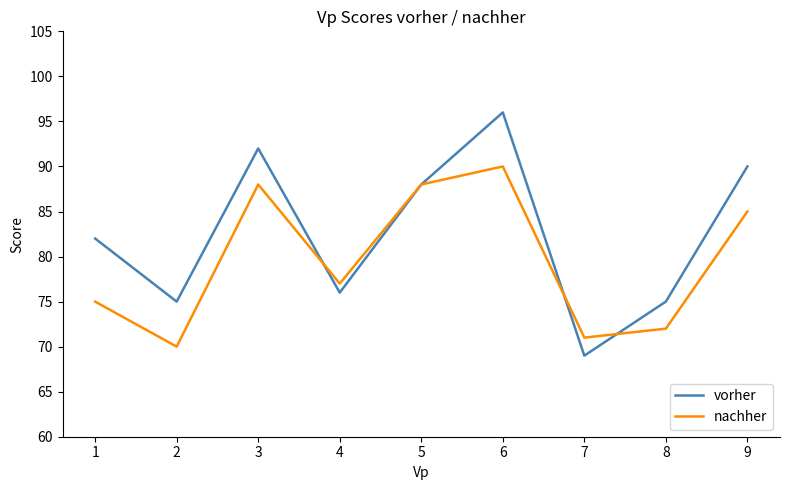

True or false: vorher and nachher cross at least once.

True